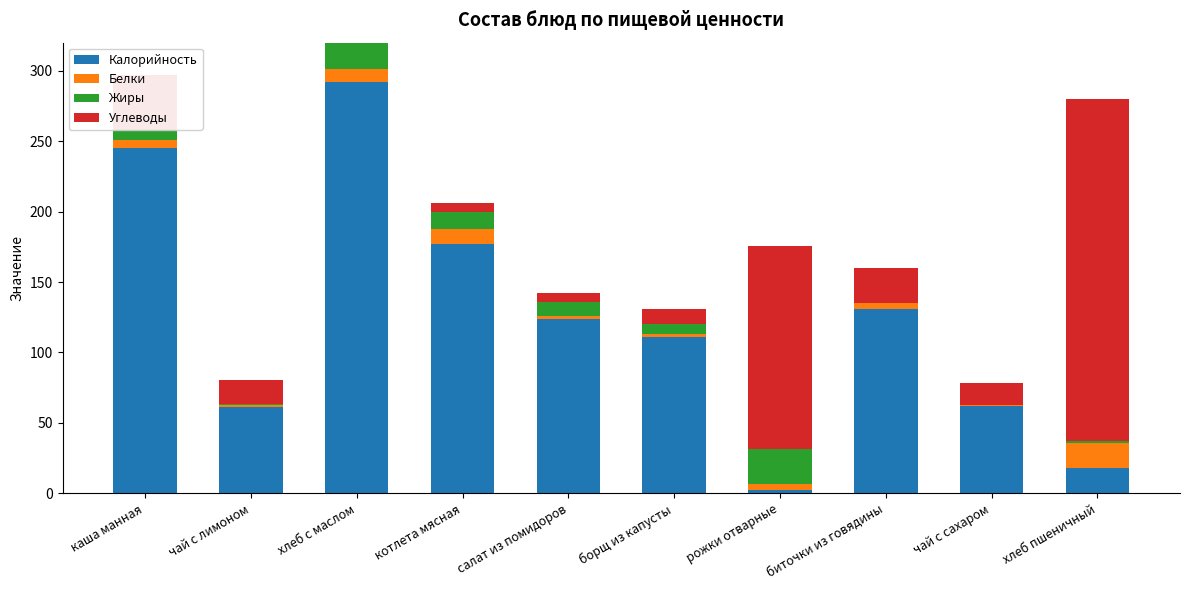

What is the difference between the Белки values at рожки отварные and чай с лимоном?

3.0